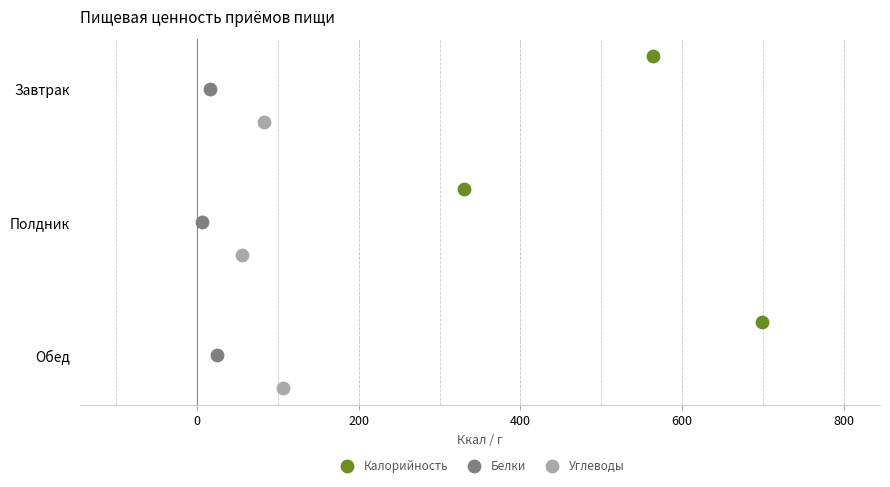

What are all the series names shown in the legend?

Калорийность, Белки, Углеводы